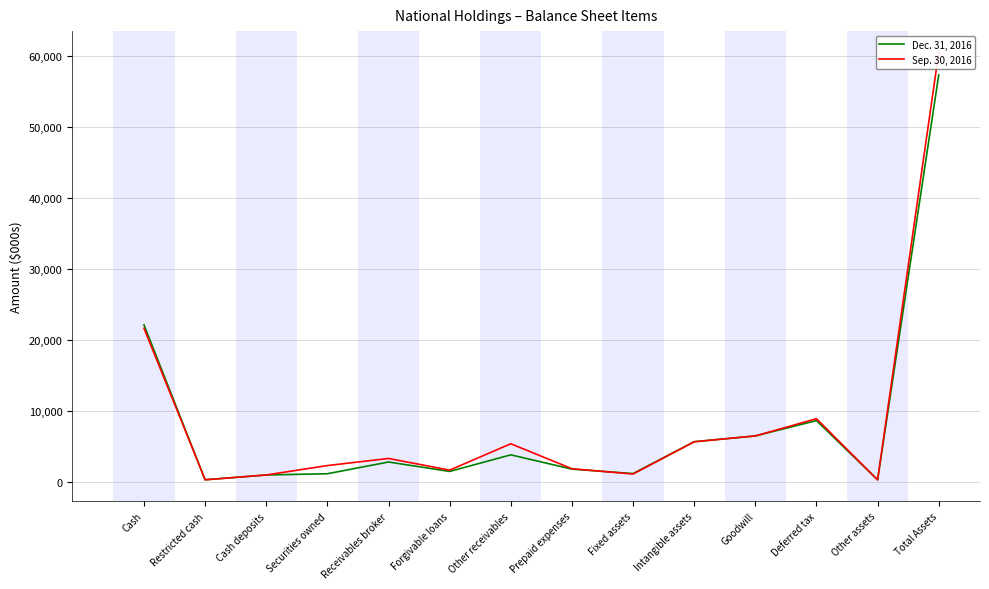

At how many categories does at least one series exceed 45509?

1